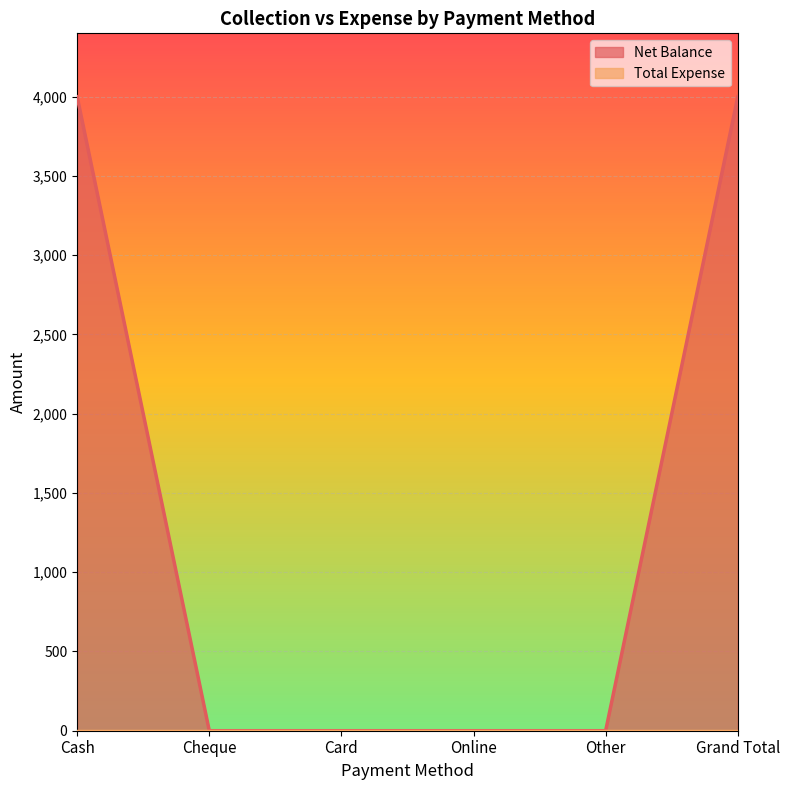

Reading left to right, what are all the values shown in this chart?

Cash=4000	Cheque=0	Card=0	Online=0	Other=0	Grand Total=4000